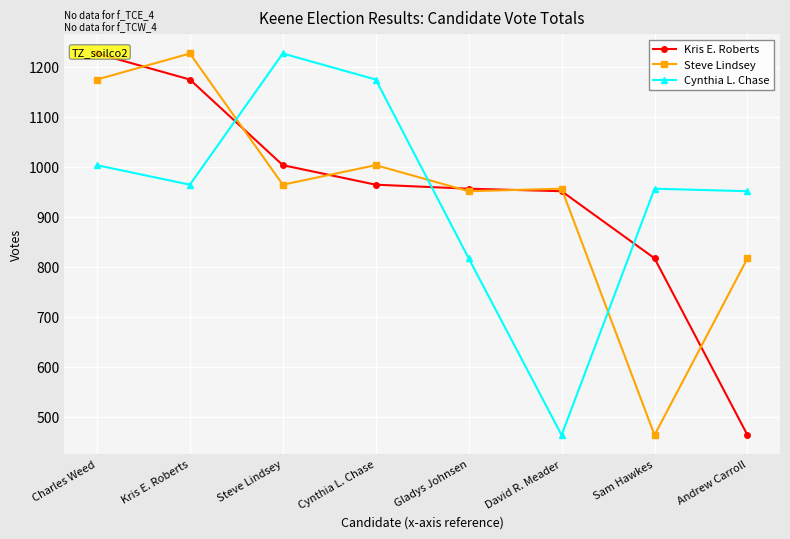

How many interior local peaks does the Steve Lindsey series have?

3